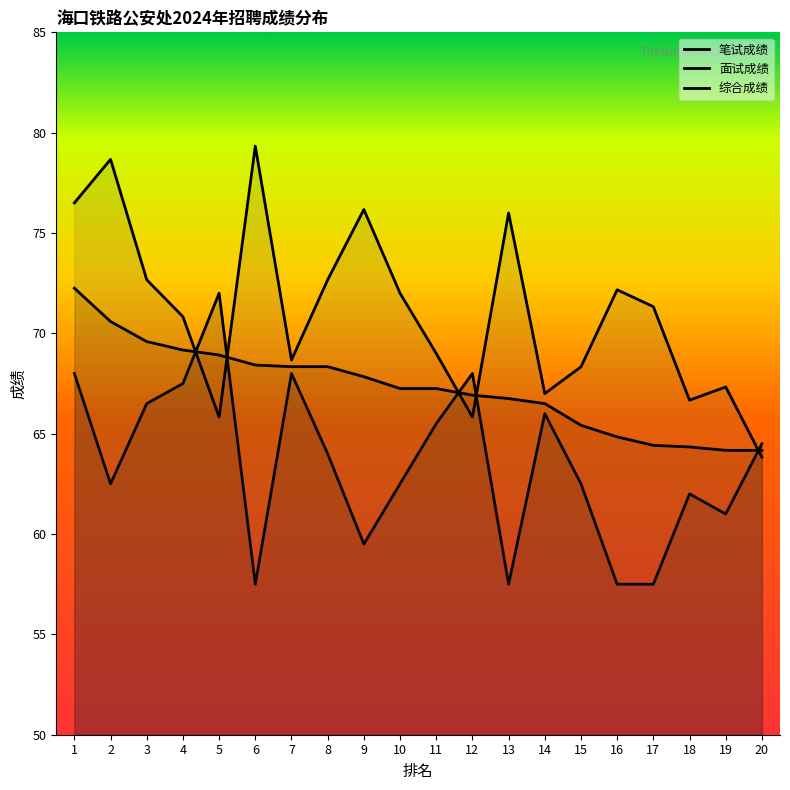

Reading left to right, transcribe all the data shown in this chart.

笔试成绩: 68.0	62.5	66.5	67.5	72.0	57.5	68.0	64.0	59.5	62.5	65.5	68.0	57.5	66.0	62.5	57.5	57.5	62.0	61.0	64.5
面试成绩: 76.5	78.7	72.7	70.8	65.8	79.3	68.7	72.7	76.2	72.0	69.0	65.8	76.0	67.0	68.3	72.2	71.3	66.7	67.3	63.8
综合成绩: 72.2	70.6	69.6	69.2	68.9	68.4	68.3	68.3	67.8	67.2	67.2	66.9	66.8	66.5	65.4	64.8	64.4	64.3	64.2	64.2